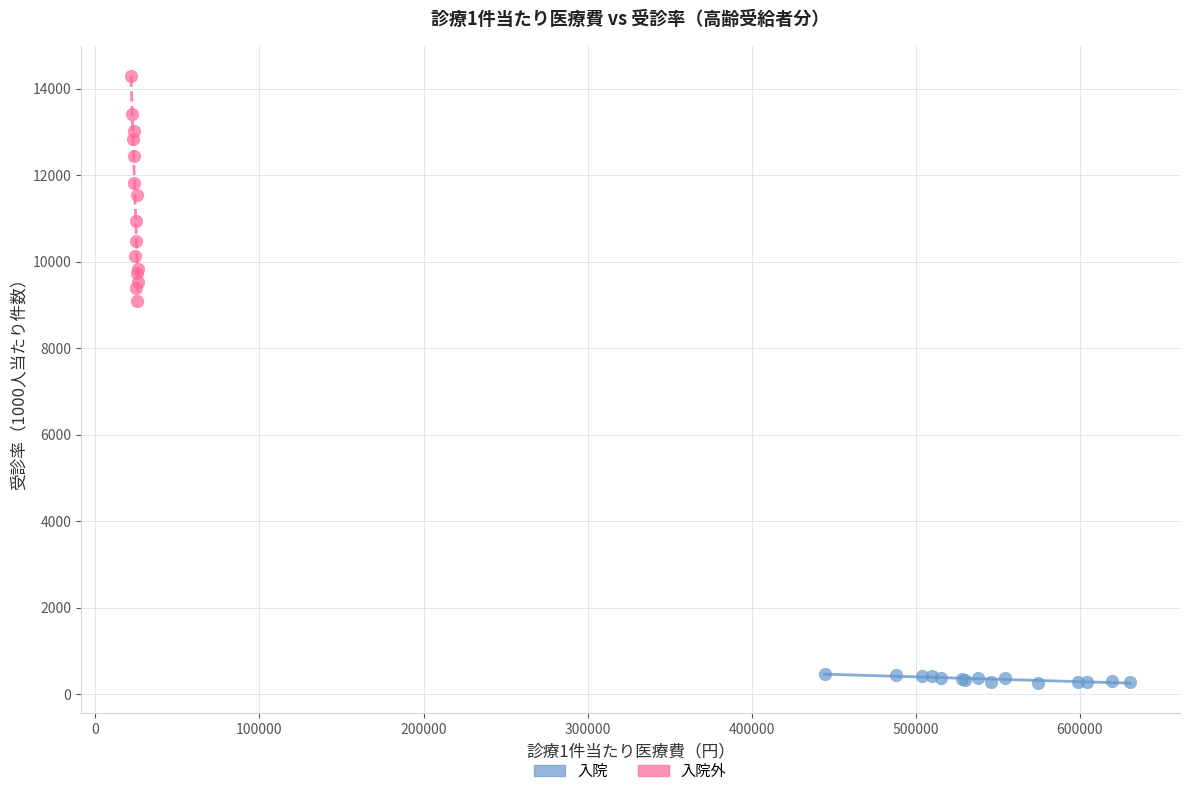

Which series contains the lowest Y value?

入院